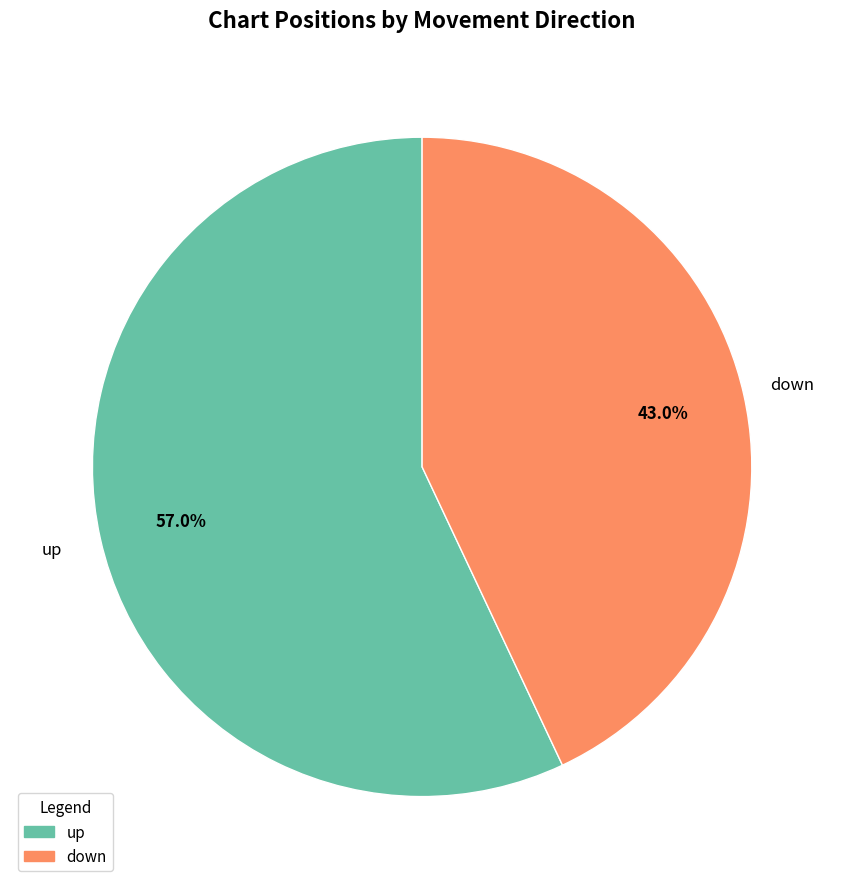

Does up represent more than half of the total?

Yes